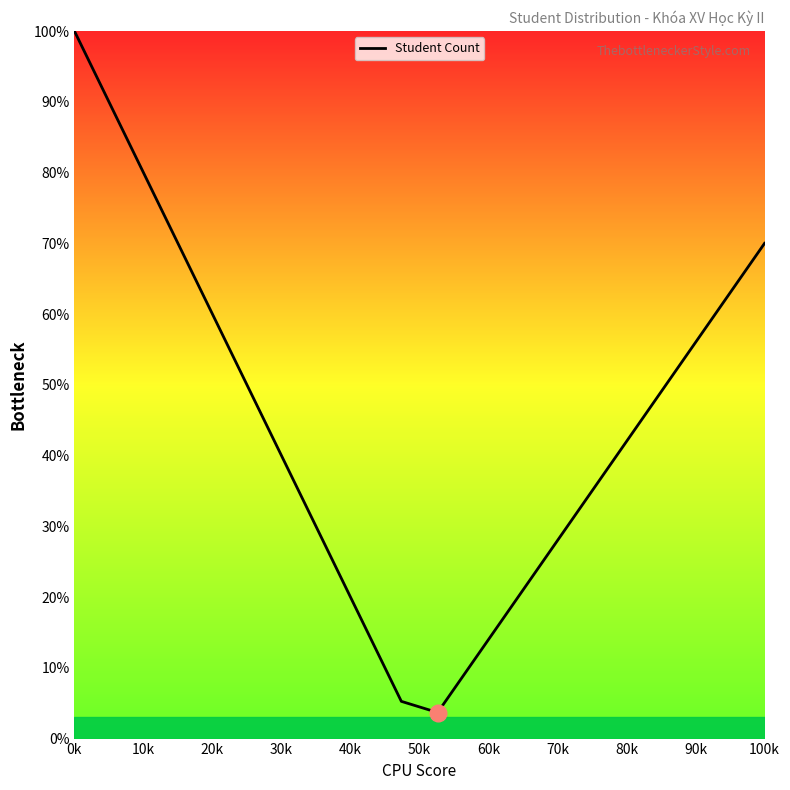

What is the greatest value displayed?

100.0